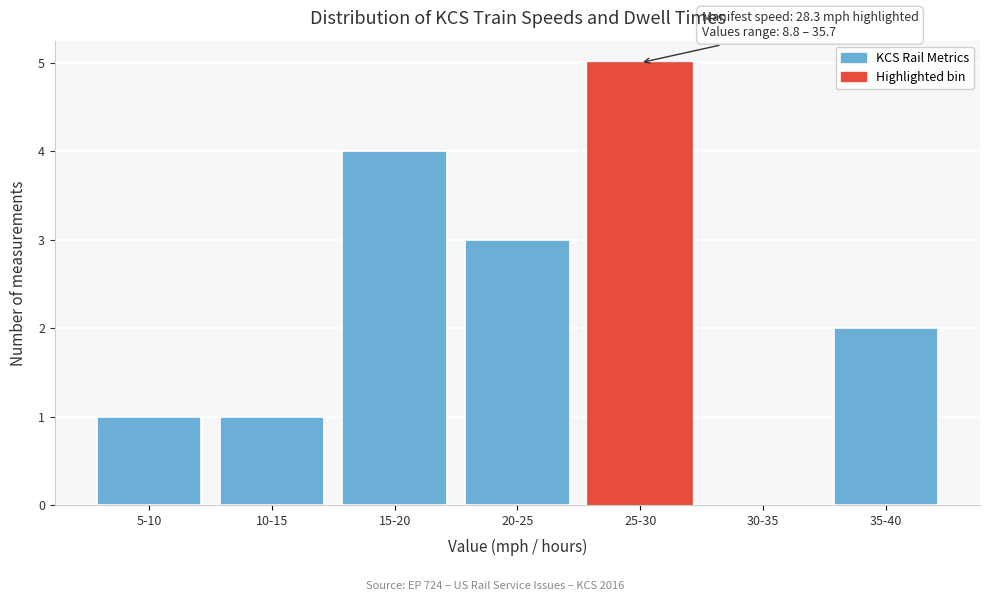

Reading right to left, what are all the values shown in this chart?

35-40=2	30-35=0	25-30=5	20-25=3	15-20=4	10-15=1	5-10=1